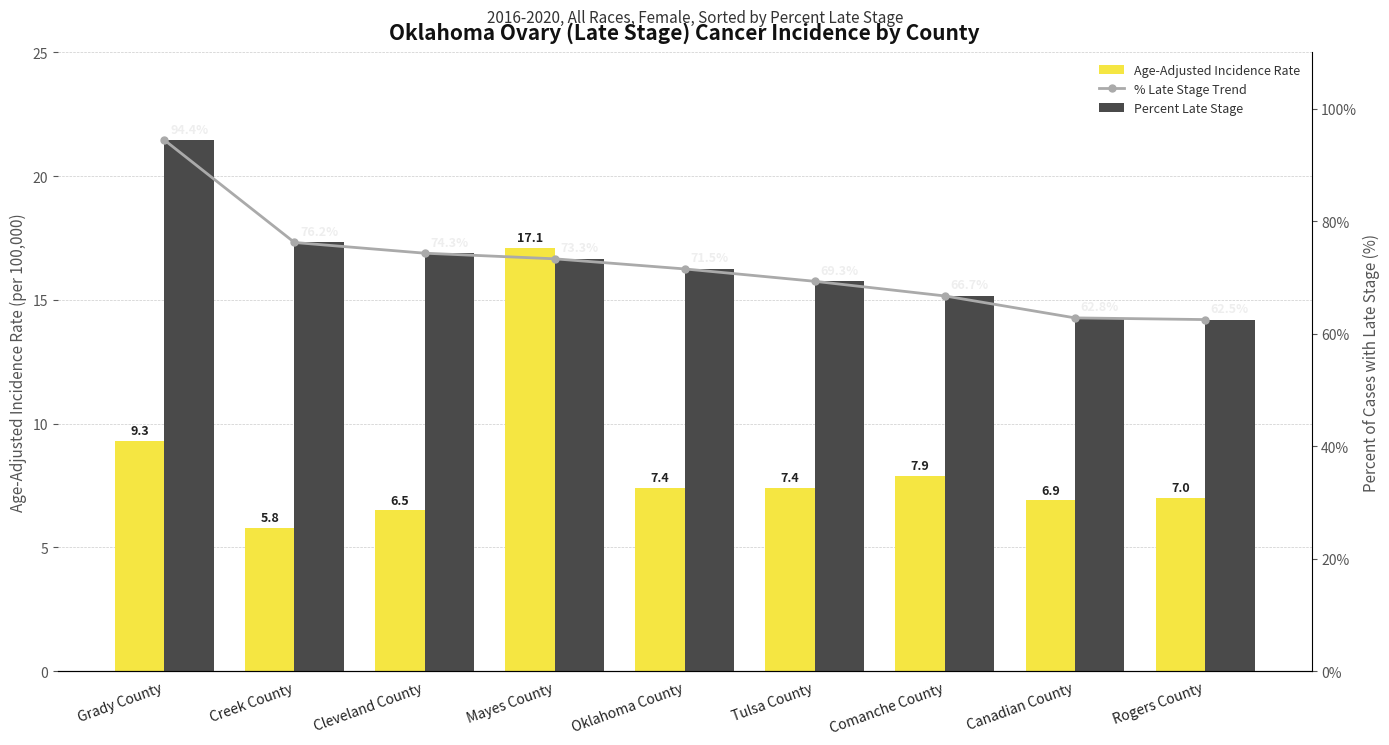

Reading left to right, extract all data points from this chart.

Age-Adjusted Incidence Rate: Grady County=9.3	Creek County=5.8	Cleveland County=6.5	Mayes County=17.1	Oklahoma County=7.4	Tulsa County=7.4	Comanche County=7.9	Canadian County=6.9	Rogers County=7.0
% Late Stage Trend: Grady County=94.4	Creek County=76.2	Cleveland County=74.3	Mayes County=73.3	Oklahoma County=71.5	Tulsa County=69.3	Comanche County=66.7	Canadian County=62.8	Rogers County=62.5
Percent Late Stage: Grady County=94.4	Creek County=76.2	Cleveland County=74.3	Mayes County=73.3	Oklahoma County=71.5	Tulsa County=69.3	Comanche County=66.7	Canadian County=62.8	Rogers County=62.5